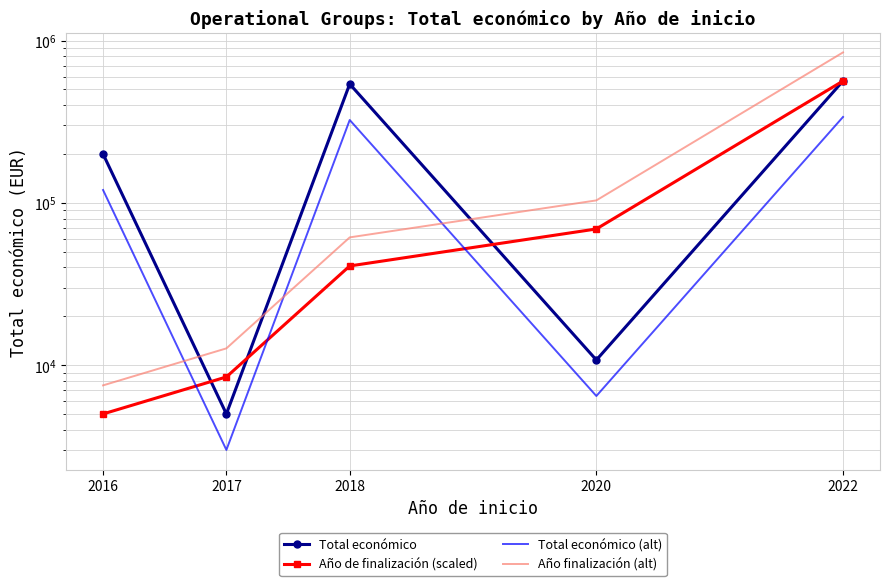

At 2018, list the series in order from largest to smallest.

Total económico, Total económico (alt), Año finalización (alt), Año de finalización (scaled)